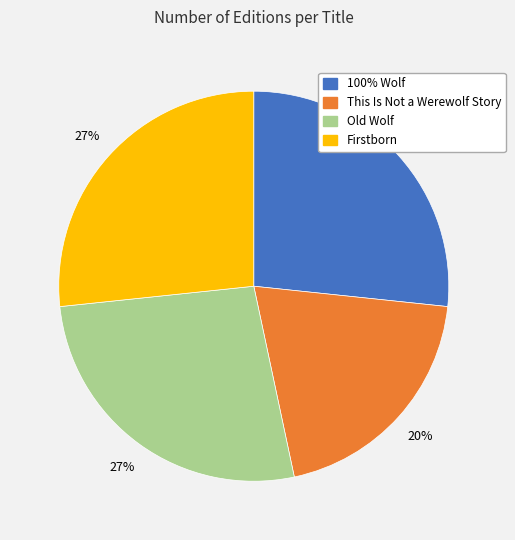

Is it true that 100% Wolf is 27% of the pie?

True